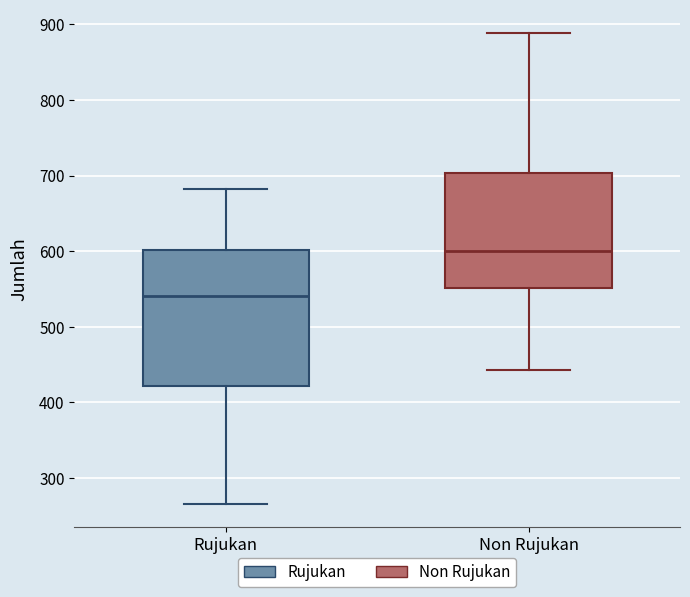

Comparing the boxes themselves (not the whiskers), which one is the tallest?

Rujukan